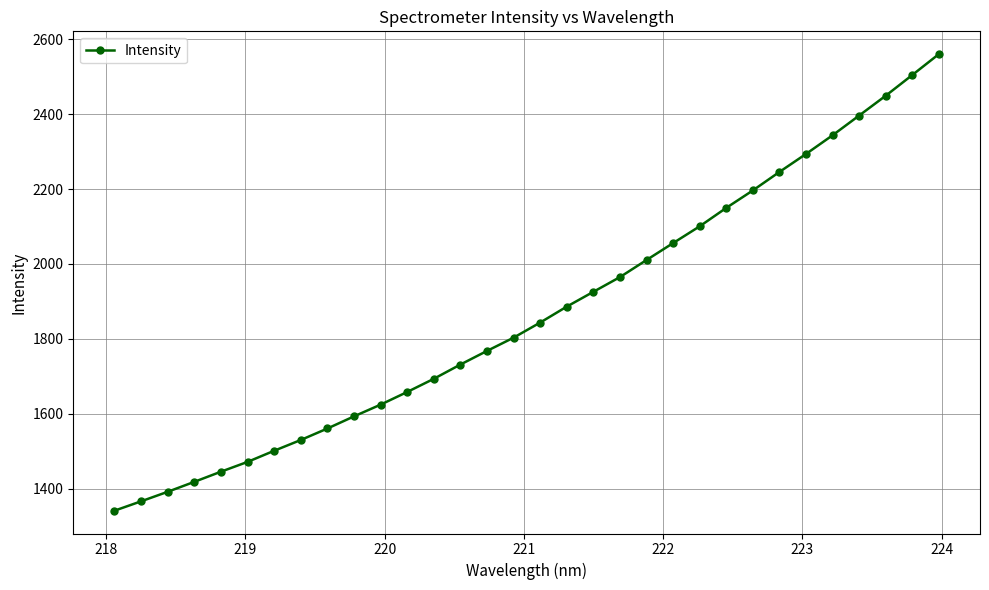

What is the value of the 24th point from the left?

2149.7